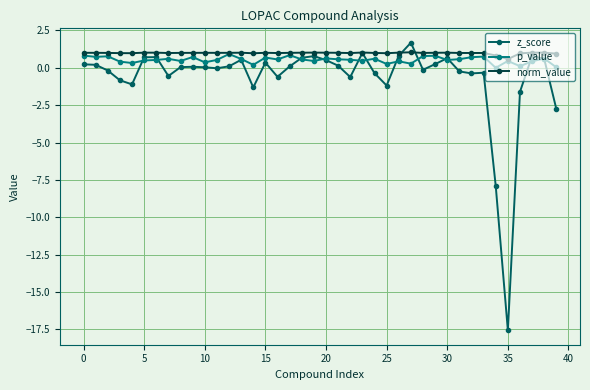

What is the greatest value displayed?

1.7